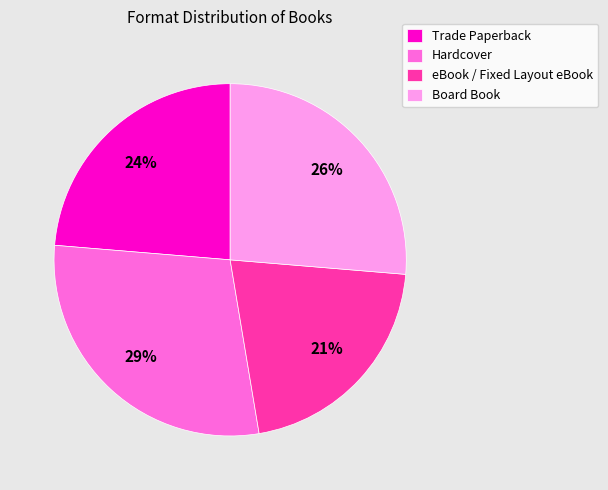

What is the ratio of the value at Board Book to the value at Hardcover?

0.9